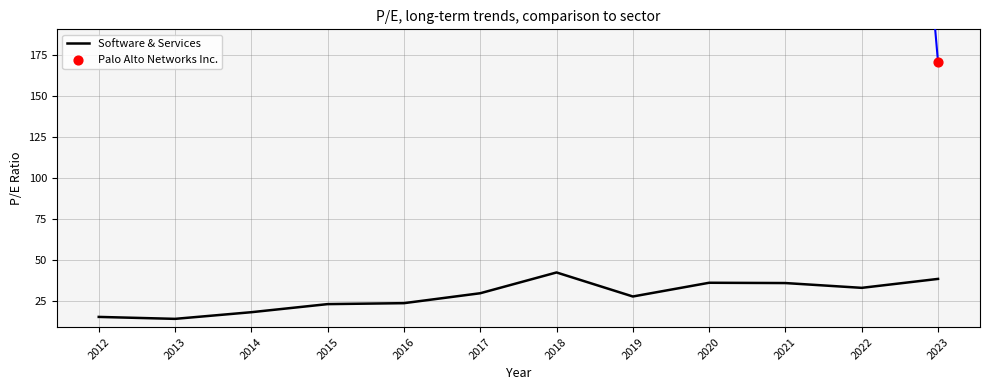

What is the highest value of the Software & Services series?

42.1